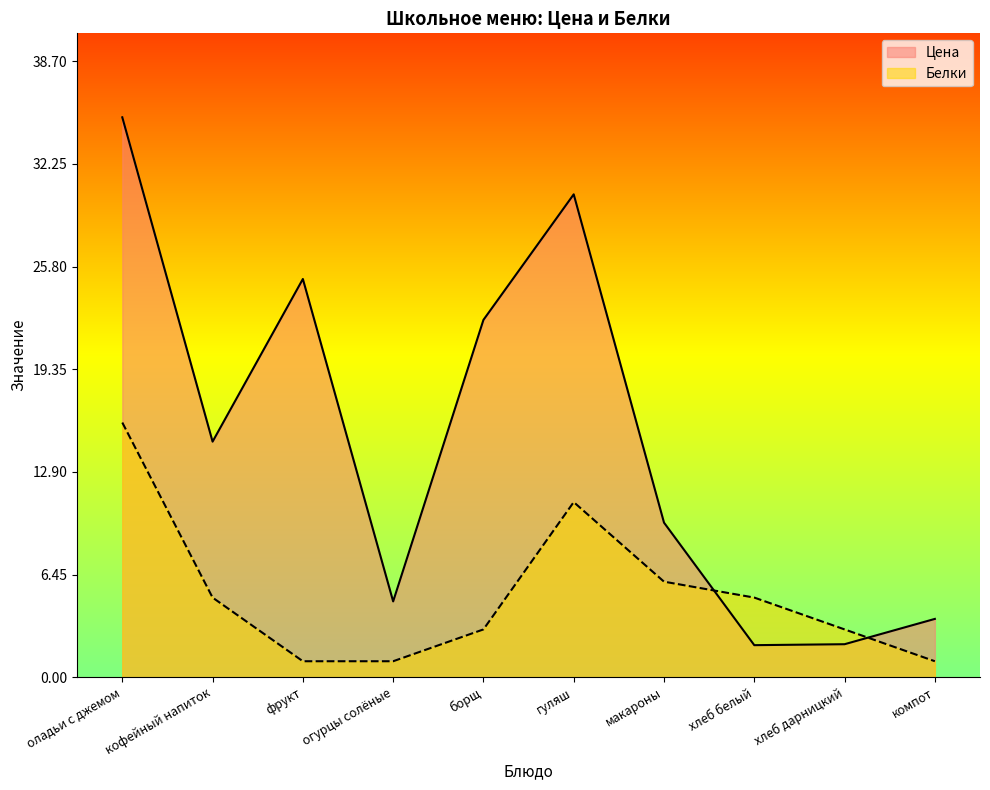

Which series changed the most between огурцы солёные and компот?

Цена